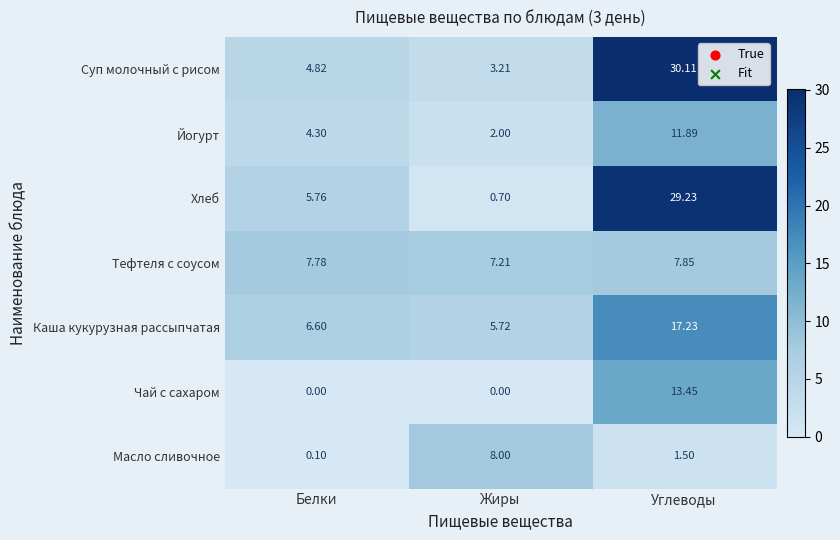

At how many categories does at least one series exceed 26?

1